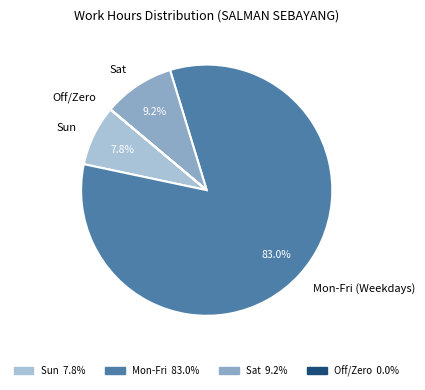

What is the ratio of the value at Sun to the value at Sat?

0.8